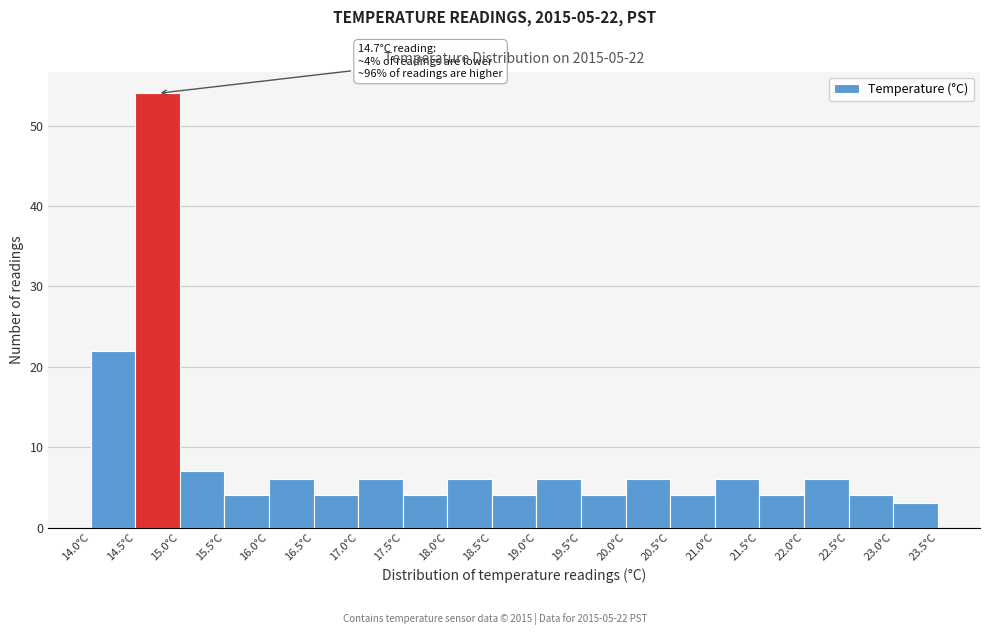

Over which range of the x-axis is the bar tallest?

14.5 to 15.0